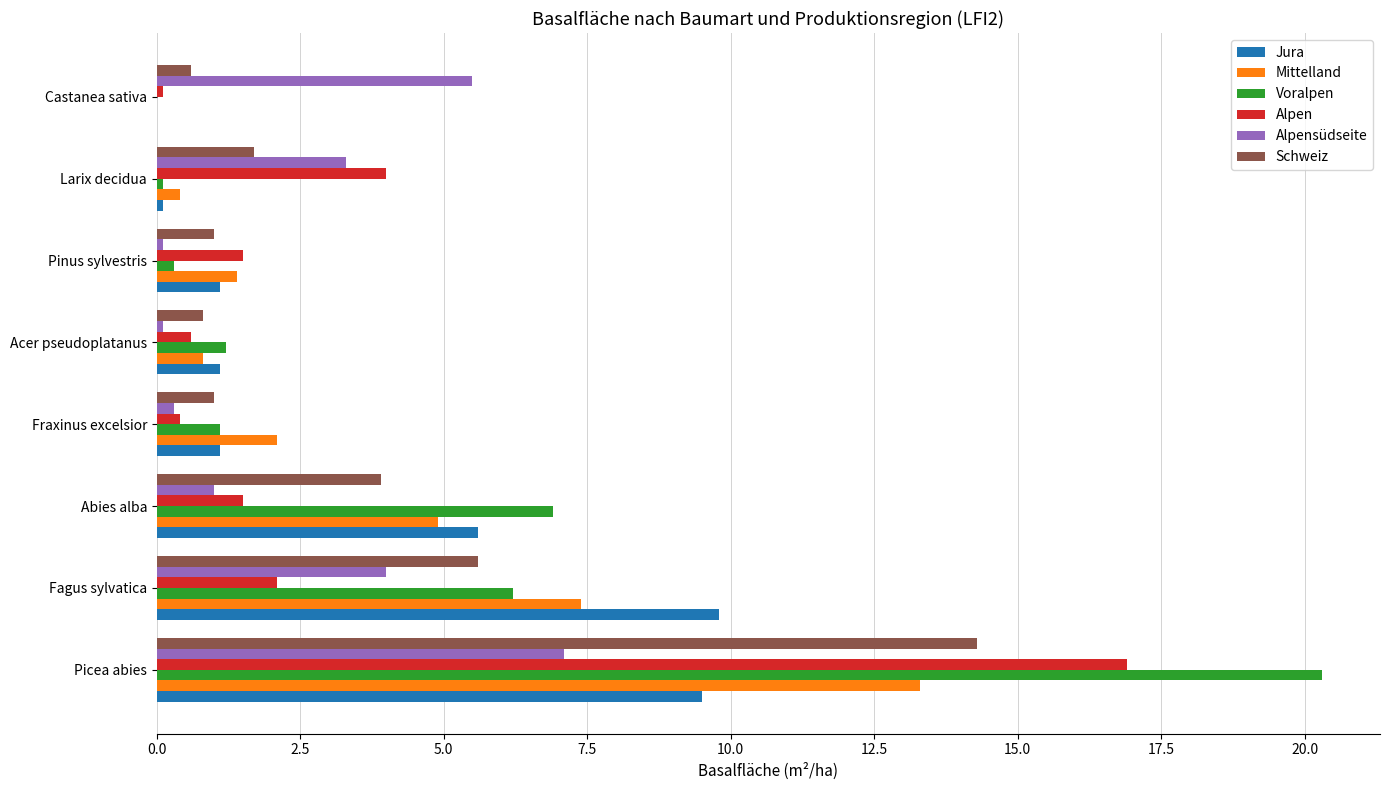

How many data points does each series have?

8